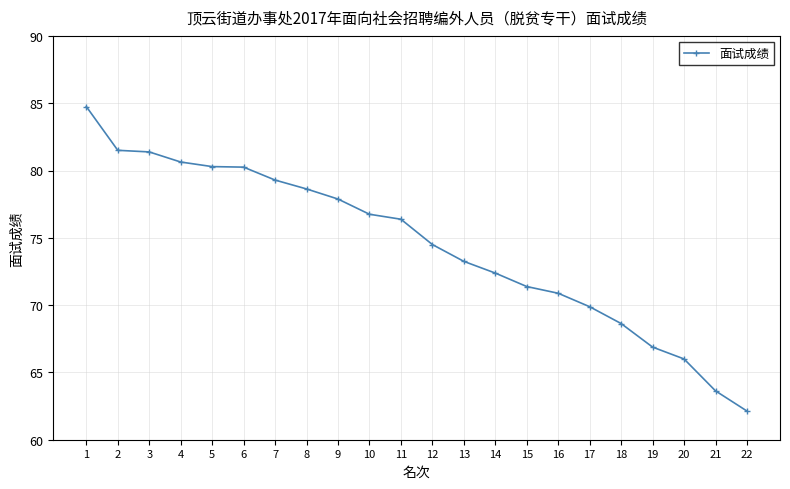

What is the average value?

74.4